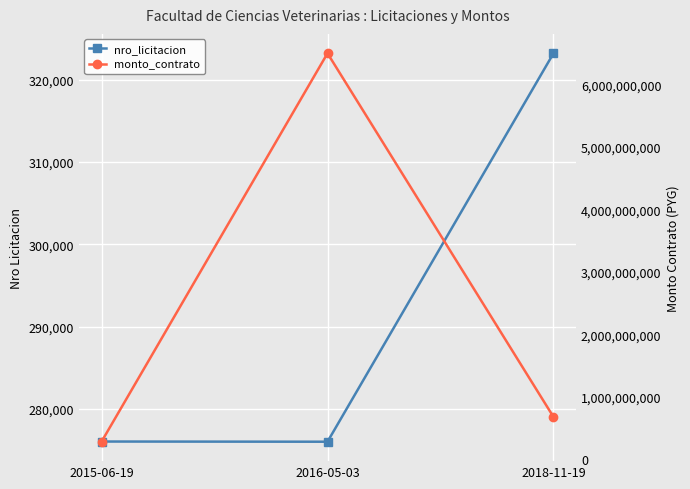

At which category does the chart reach its minimum across all series?

2016-05-03